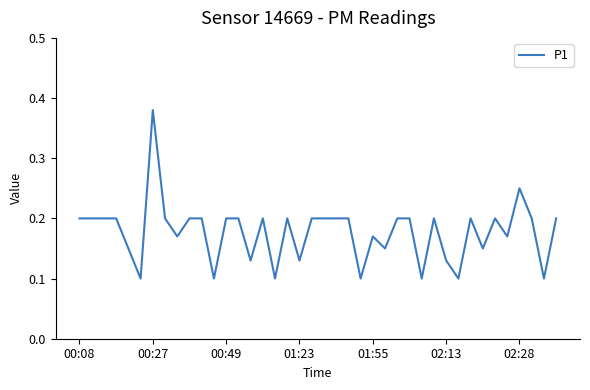

Does the chart have visible grid lines?

No